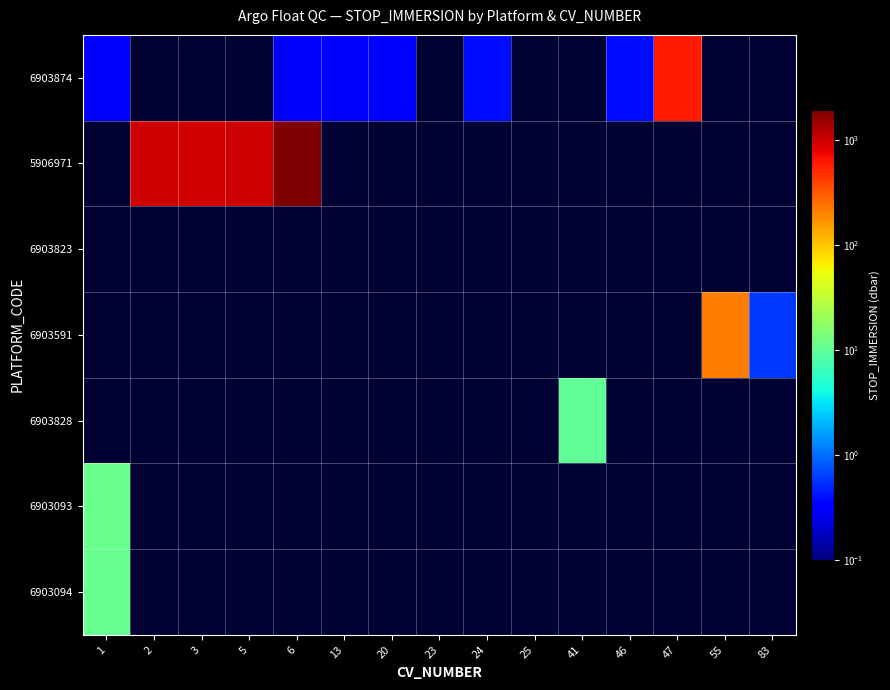

Which series has the widest spread of values?

5906971